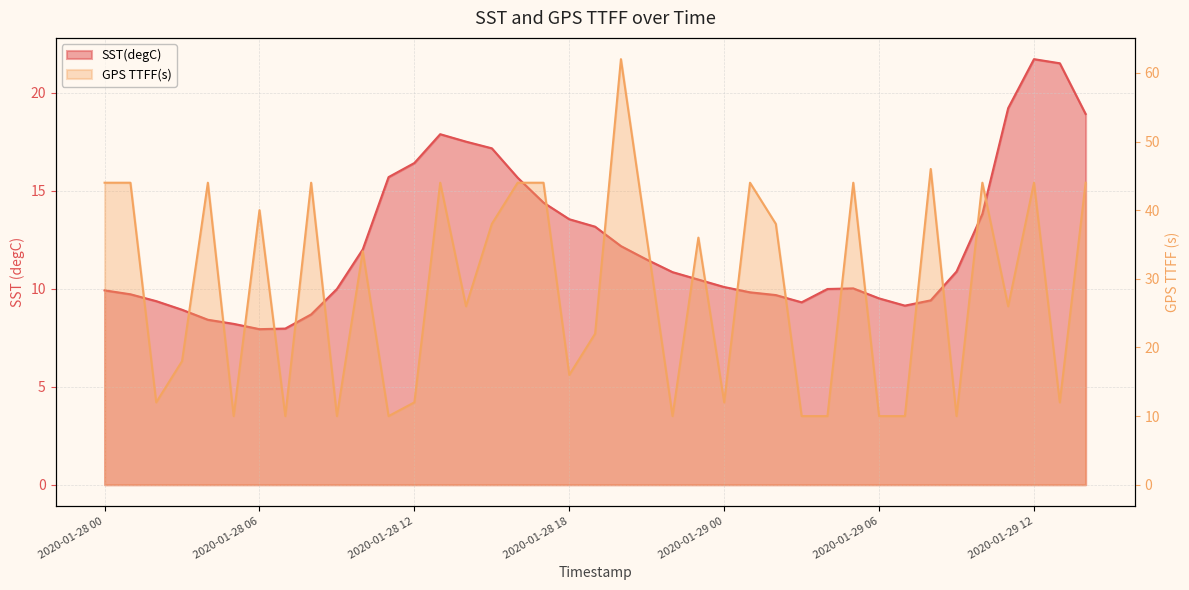

How many lines are shown in the chart?

2